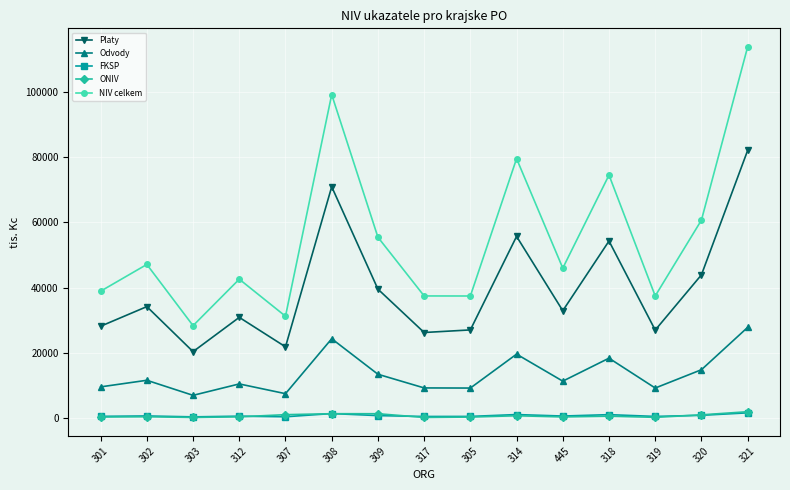

In Platy, how many points are higher than both neighbors (excluding endpoints)?

5